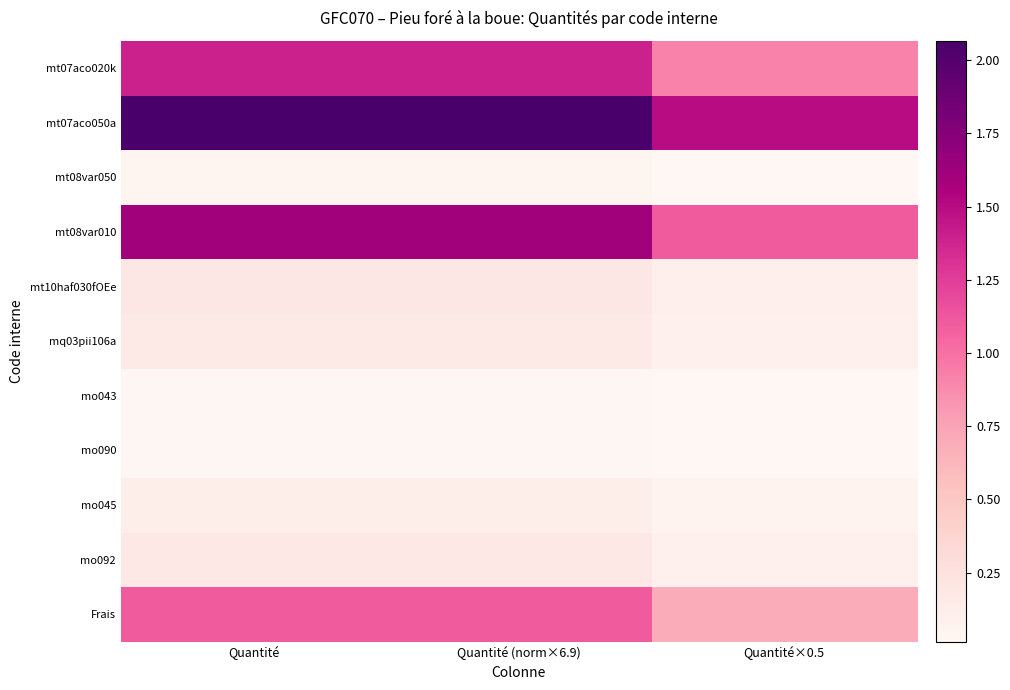

Reading left to right, transcribe all the data shown in this chart.

mt07aco020k: Quantité=1.4	Quantité (norm×6.9)=1.4	Quantité×0.5=0.9
mt07aco050a: Quantité=2.1	Quantité (norm×6.9)=2.1	Quantité×0.5=1.5
mt08var050: Quantité=0.0	Quantité (norm×6.9)=0.0	Quantité×0.5=0.0
mt08var010: Quantité=1.6	Quantité (norm×6.9)=1.6	Quantité×0.5=1.1
mt10haf030fOEe: Quantité=0.2	Quantité (norm×6.9)=0.2	Quantité×0.5=0.1
mq03pii106a: Quantité=0.2	Quantité (norm×6.9)=0.2	Quantité×0.5=0.1
mo043: Quantité=0.0	Quantité (norm×6.9)=0.0	Quantité×0.5=0.0
mo090: Quantité=0.0	Quantité (norm×6.9)=0.0	Quantité×0.5=0.0
mo045: Quantité=0.1	Quantité (norm×6.9)=0.1	Quantité×0.5=0.1
mo092: Quantité=0.2	Quantité (norm×6.9)=0.2	Quantité×0.5=0.1
Frais: Quantité=1.1	Quantité (norm×6.9)=1.1	Quantité×0.5=0.7